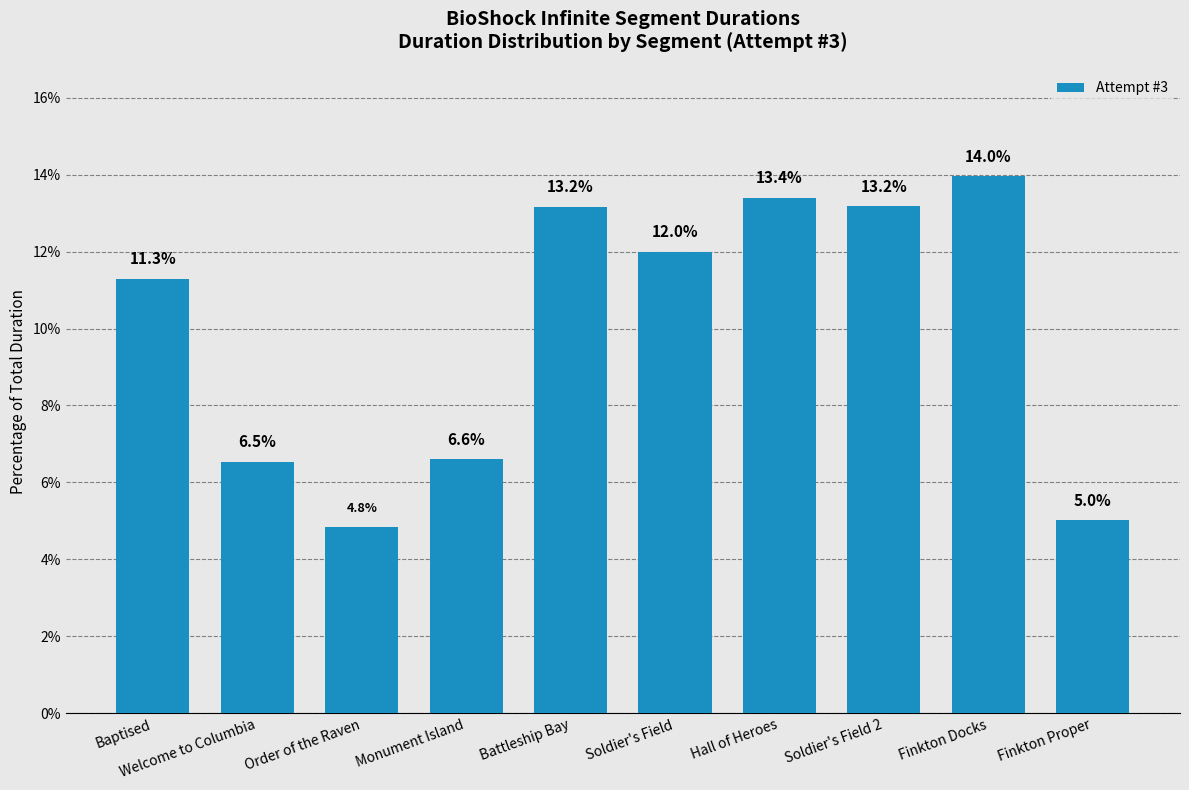

Where does the data first go above 12?

Battleship Bay